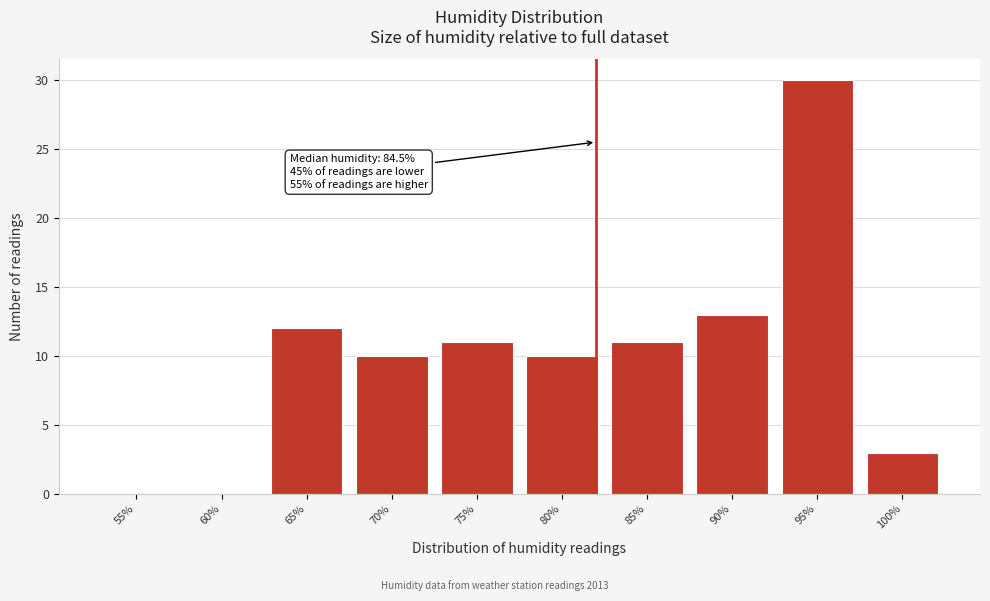

Reading left to right, what are all the values shown in this chart?

55%=0	60%=0	65%=12	70%=10	75%=11	80%=10	85%=11	90%=13	95%=30	100%=3